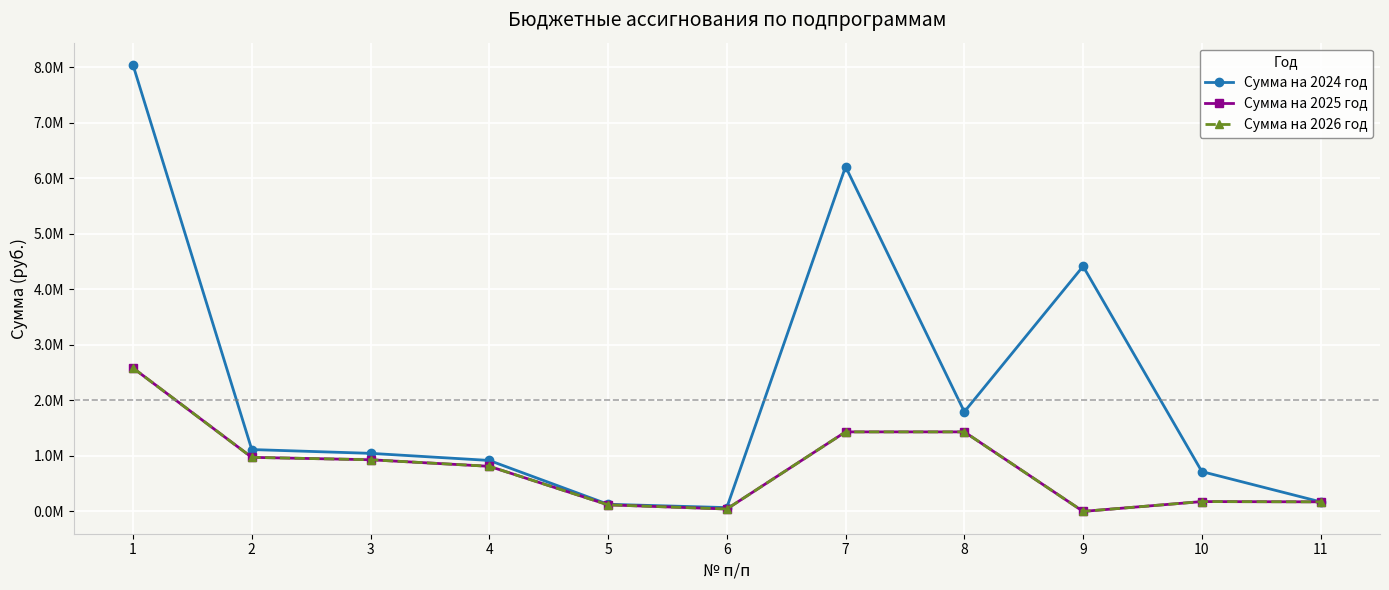

What are all the series names shown in the legend?

Сумма на 2024 год, Сумма на 2025 год, Сумма на 2026 год